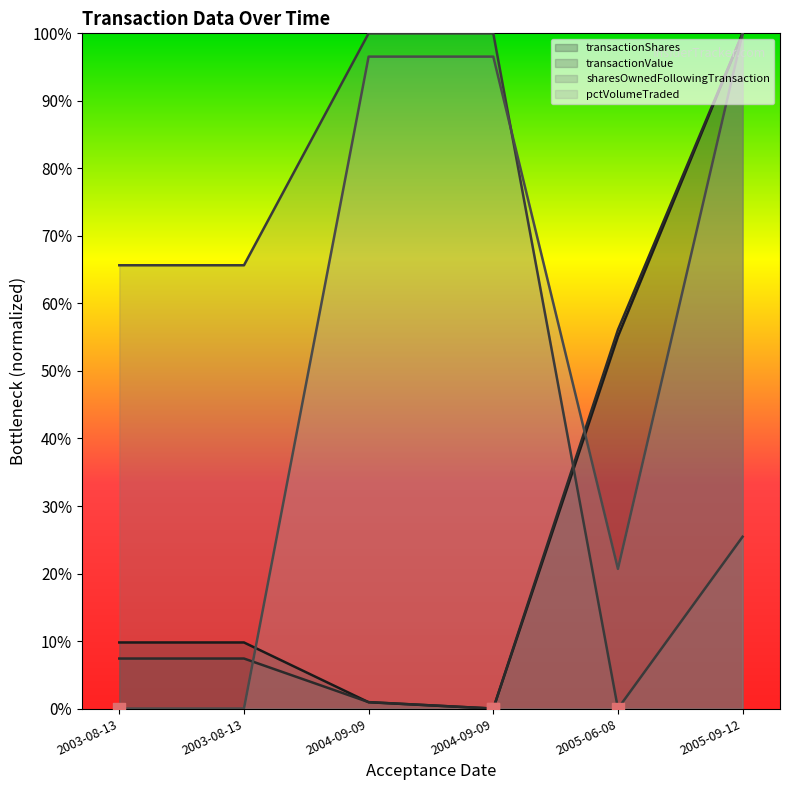

What are all the series names shown in the legend?

transactionShares, transactionValue, sharesOwnedFollowingTransaction, pctVolumeTraded